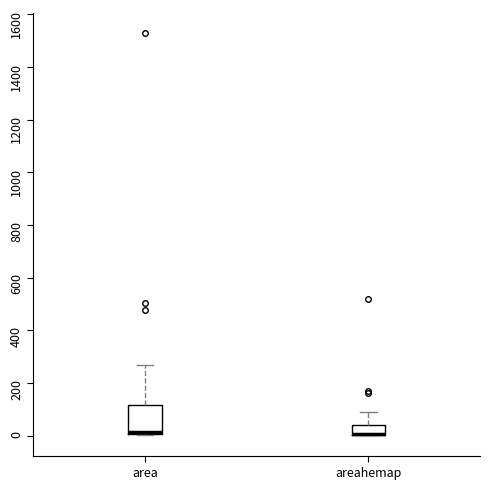

Where does the upper whisker of the box for areahemap end on the y-axis? The values are not printed on the chart, so give them approximately, as read against the axis.

100